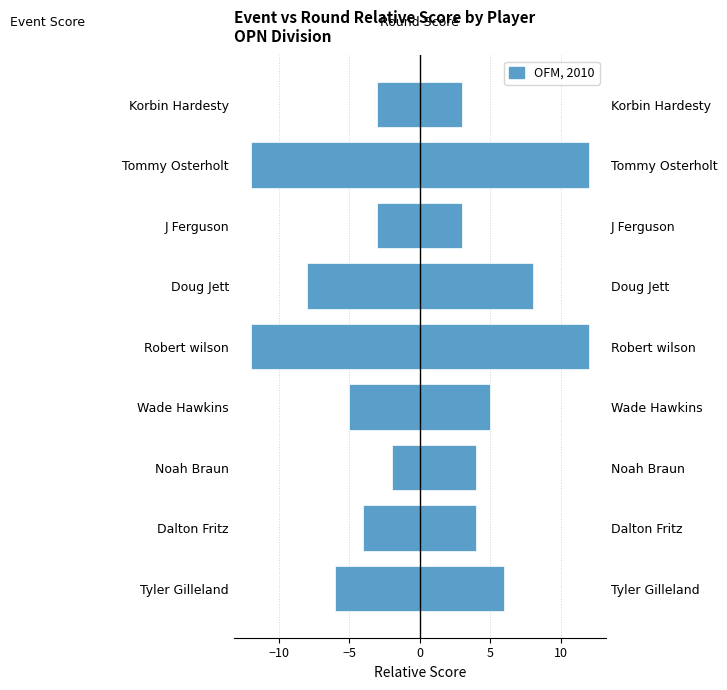

How many groups of bars are there?

9